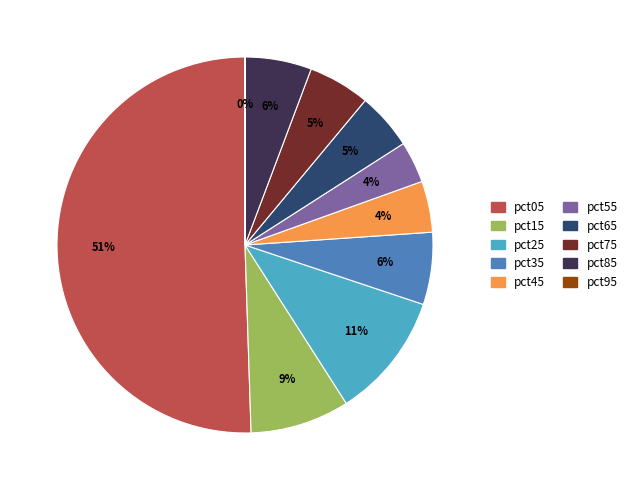

Do pct85 and pct55 together represent more than half of the pie?

No